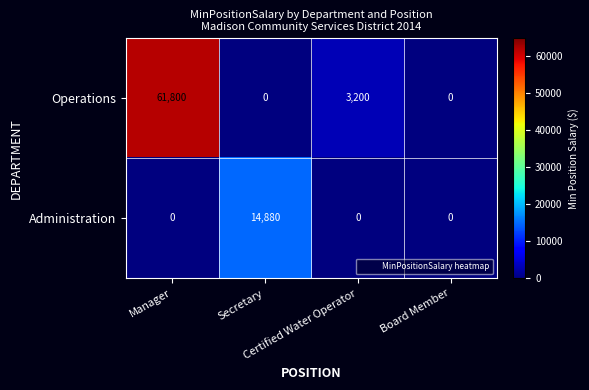

Count the Administration values in the range 0 to 14880.

4